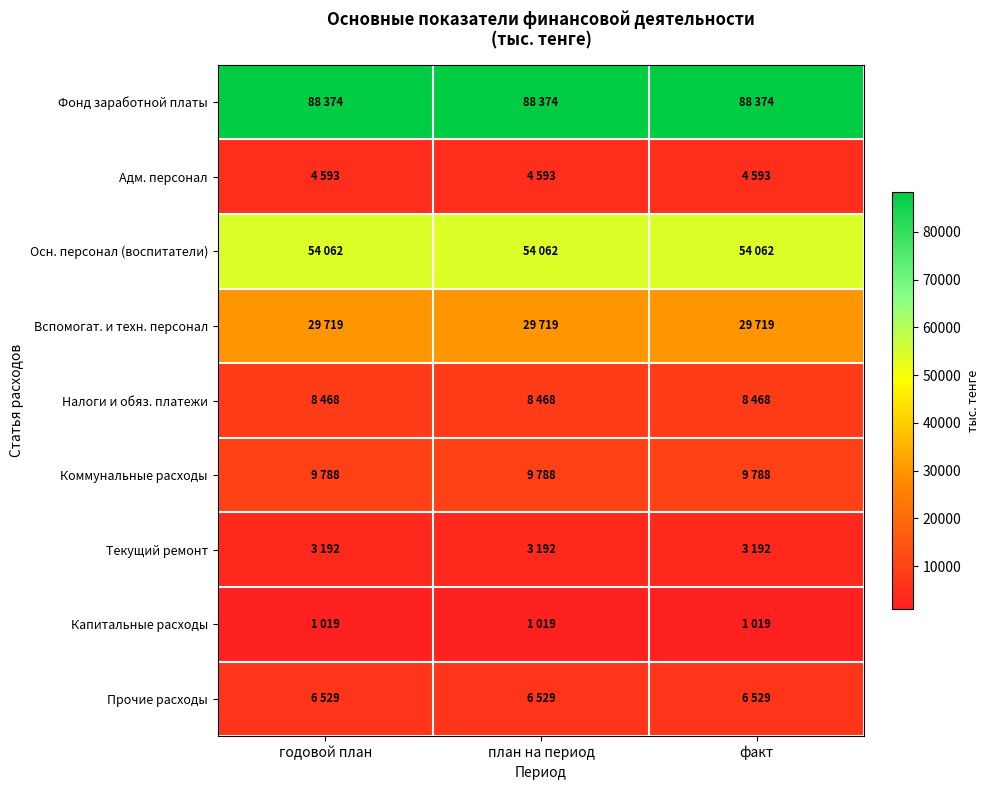

Which series has the largest total across all categories?

Фонд заработной платы